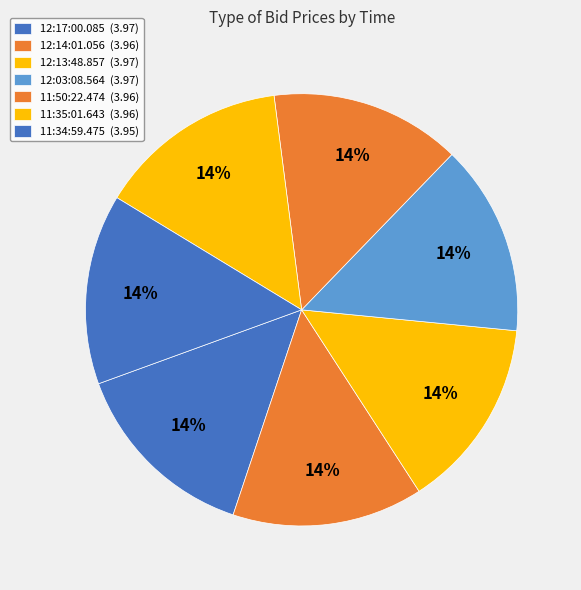

To the nearest percent, what is the average slice percentage?

14%